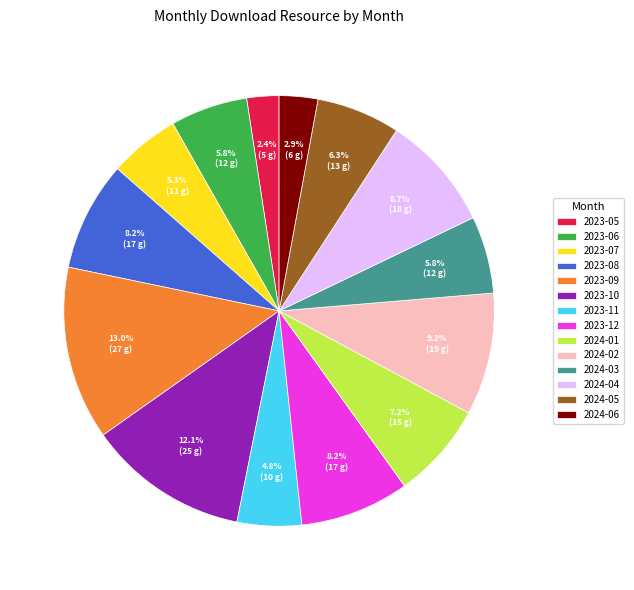

Which category has the biggest portion of the pie?

2023-09